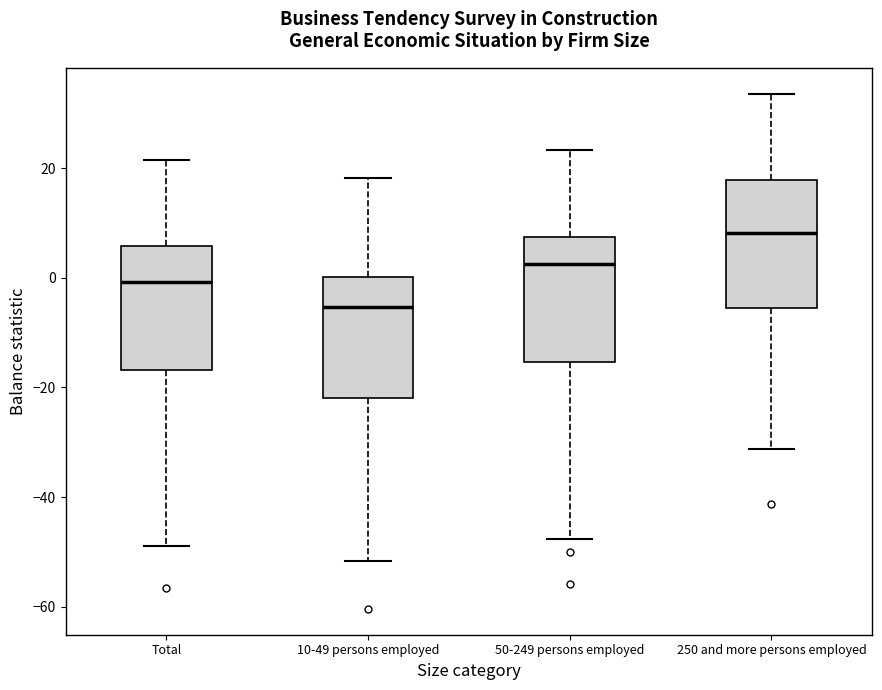

Which box has the lowest median line?

10-49 persons employed